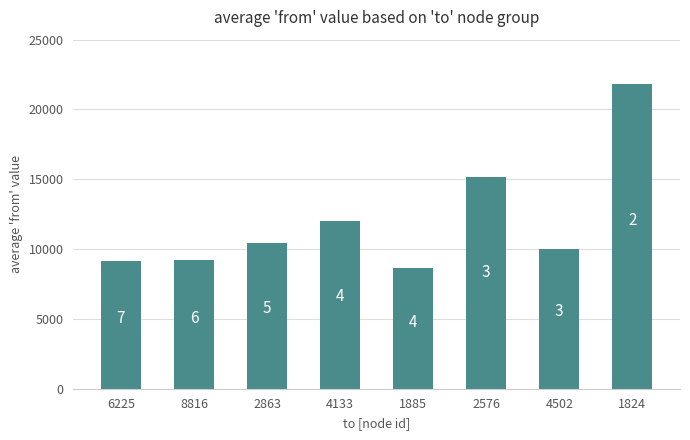

How many bars are there in total?

8